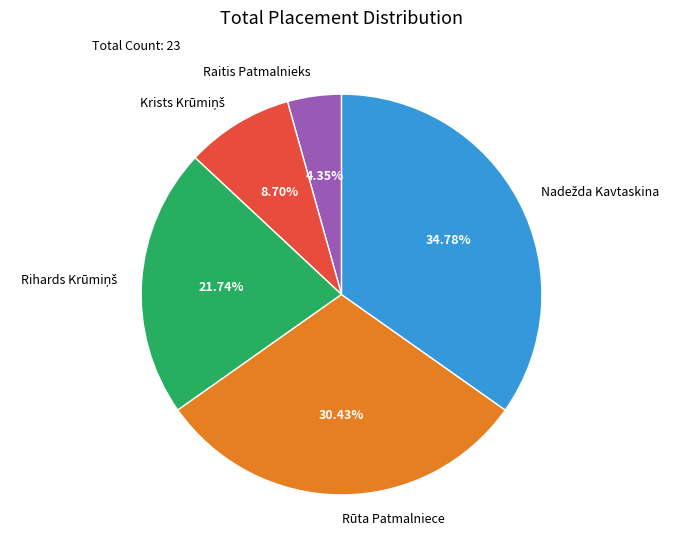

Is there a majority slice in this chart?

No